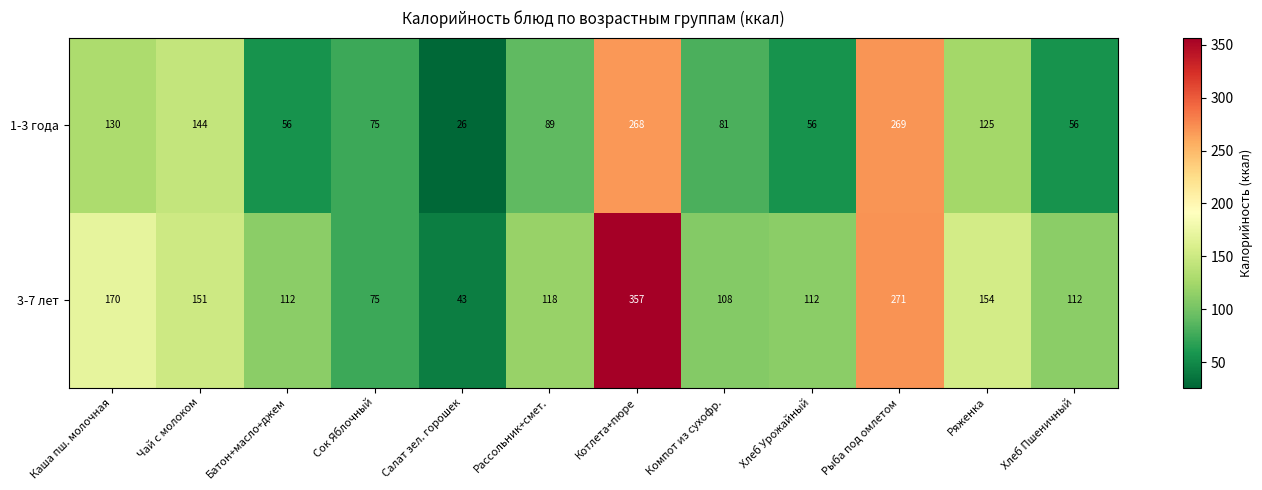

Which series has the largest range (max minus min)?

3-7 лет